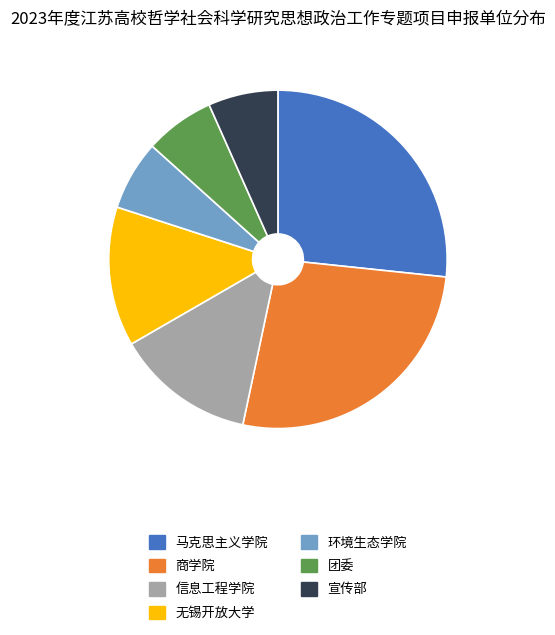

Is the sum of 环境生态学院 and 信息工程学院 greater than half?

No